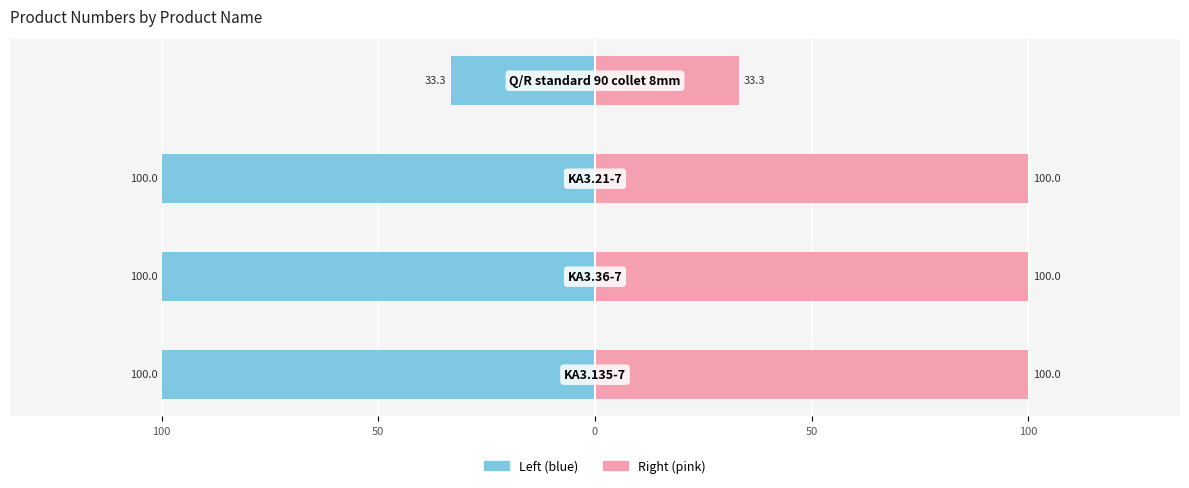

Rank the series by their maximum value, from lowest to highest.

Nr produktu (left), Nr produktu (right)